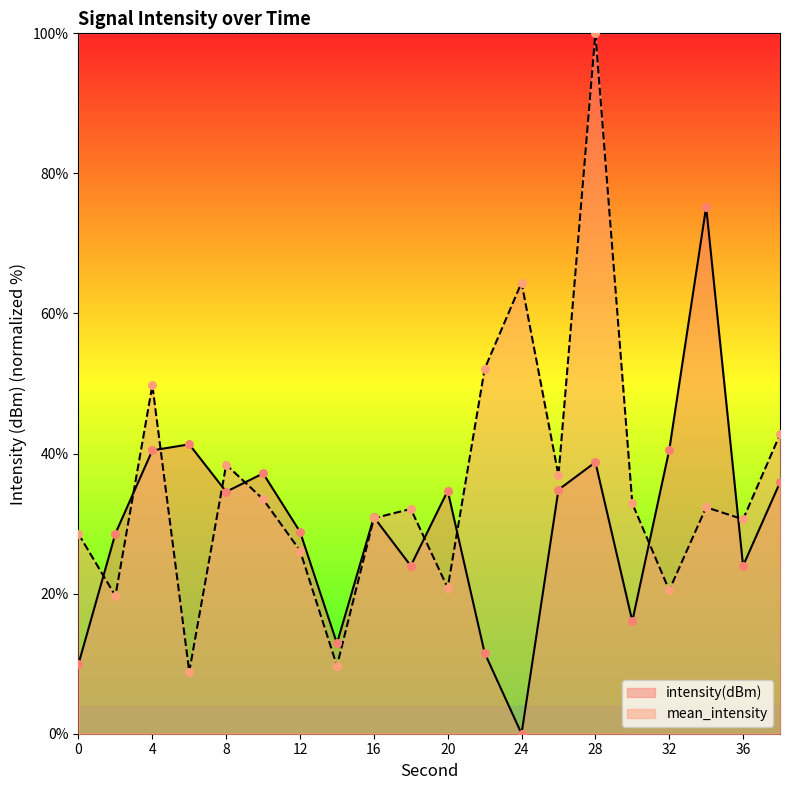

Which series contains the highest Y value?

mean_intensity